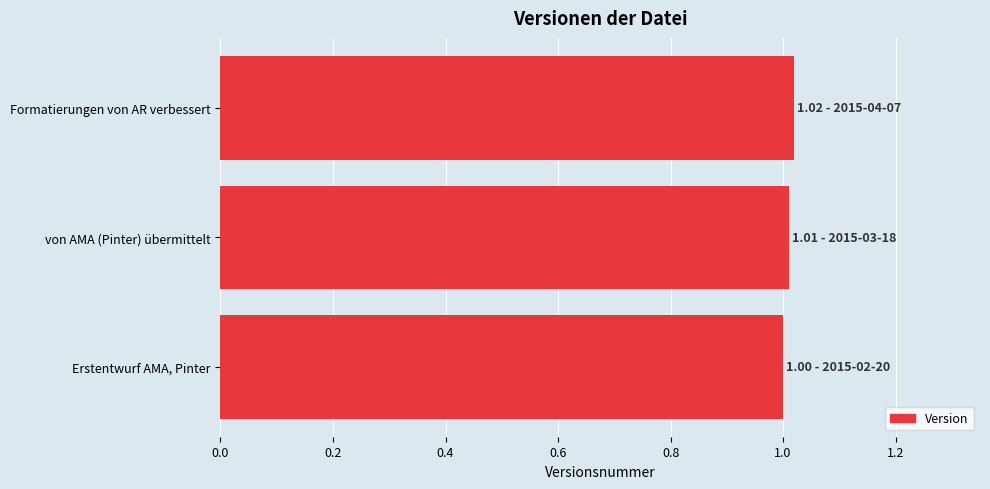

The chart shows a value of 1.0 at von AMA (Pinter) übermittelt. True or false?

True